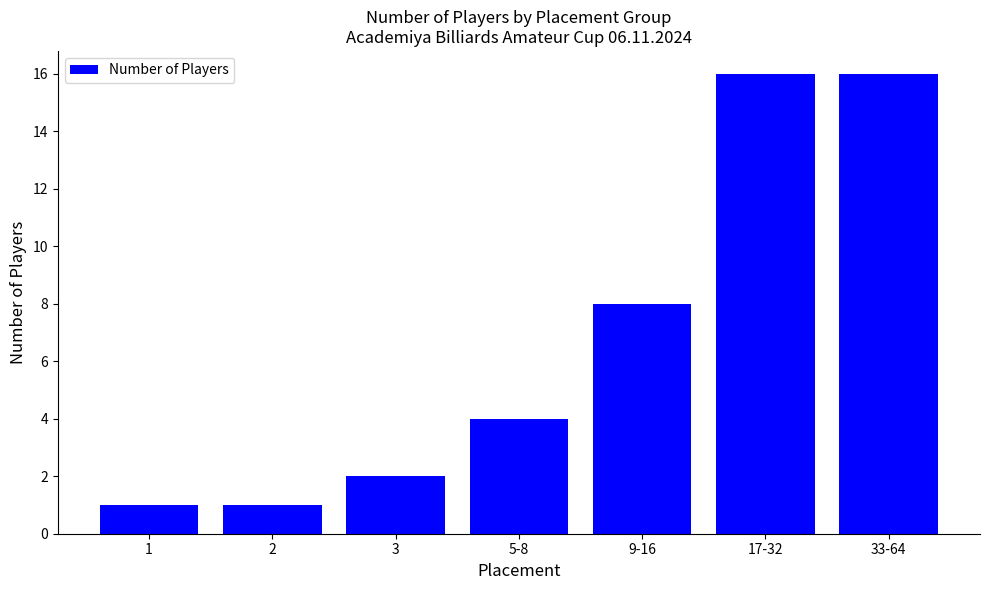

Does the chart contain any negative values?

No